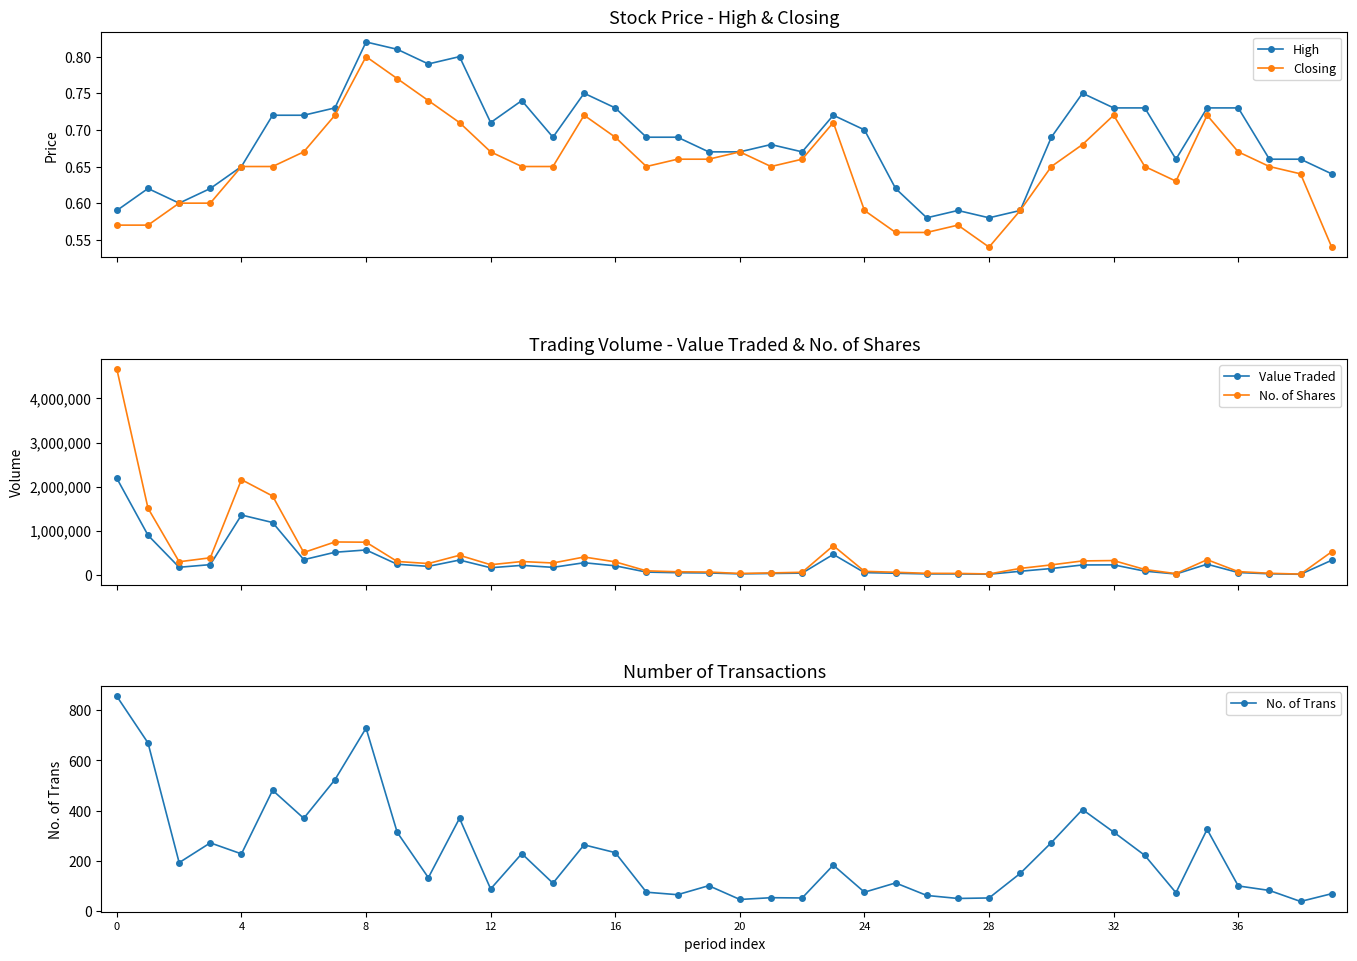

True or false: High has more than 2 interior local peaks.

True